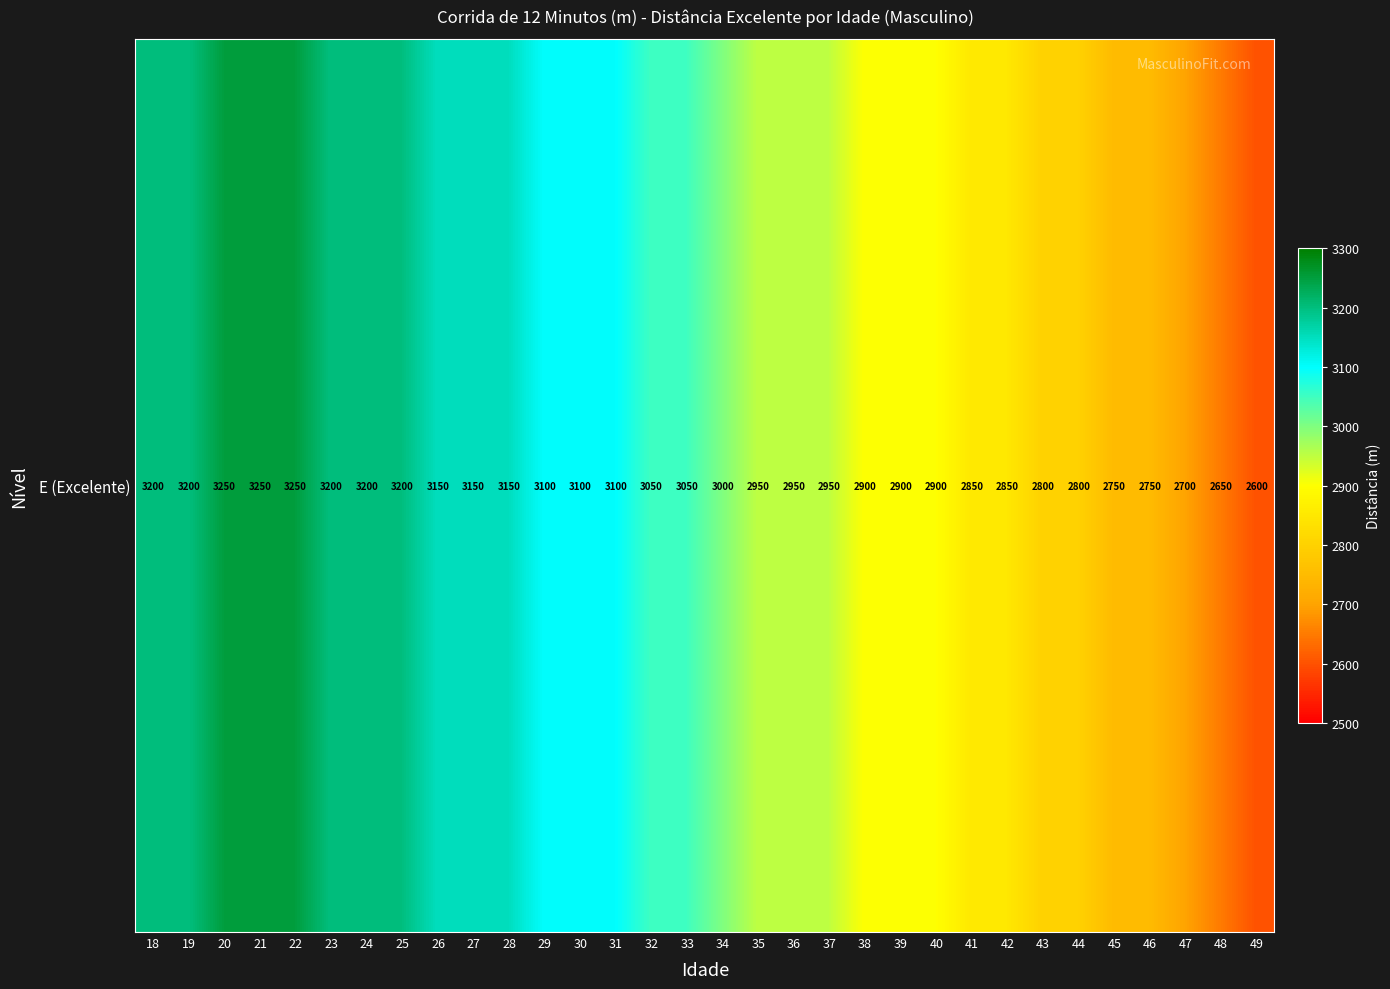

How many data points are less than 3050?

16